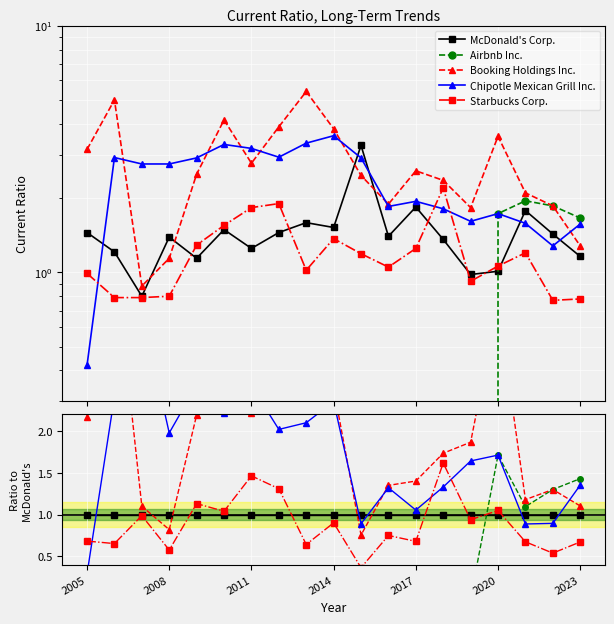

What is the label of the 2nd point from the left?

2008